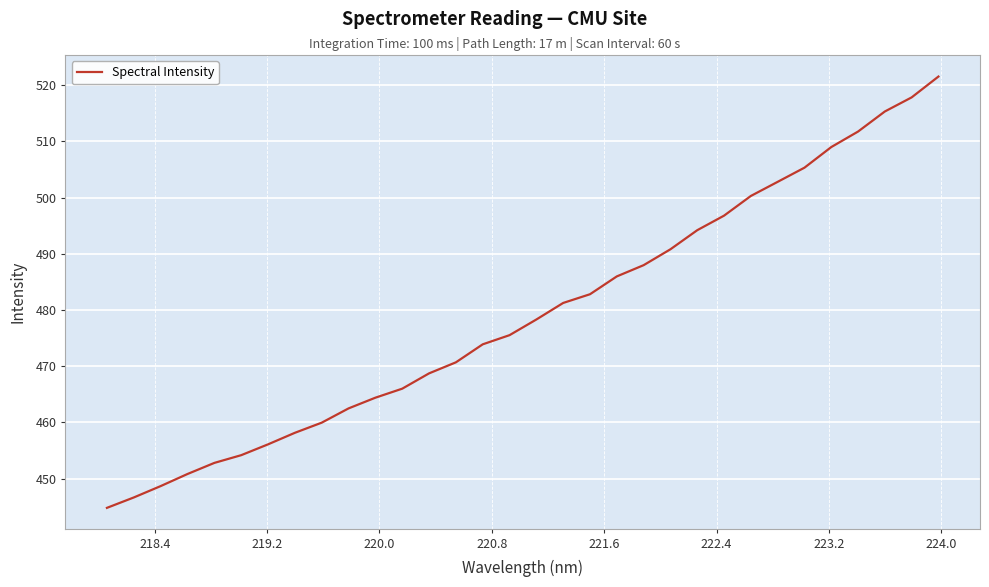

What is the maximum value shown in the chart?

521.5